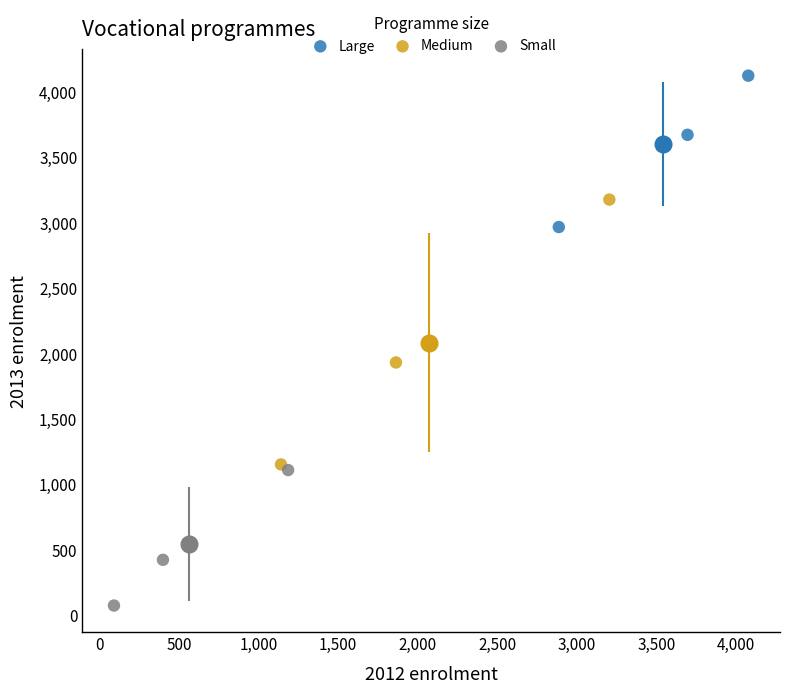

Which series has the largest Y range (max minus min)?

Medium